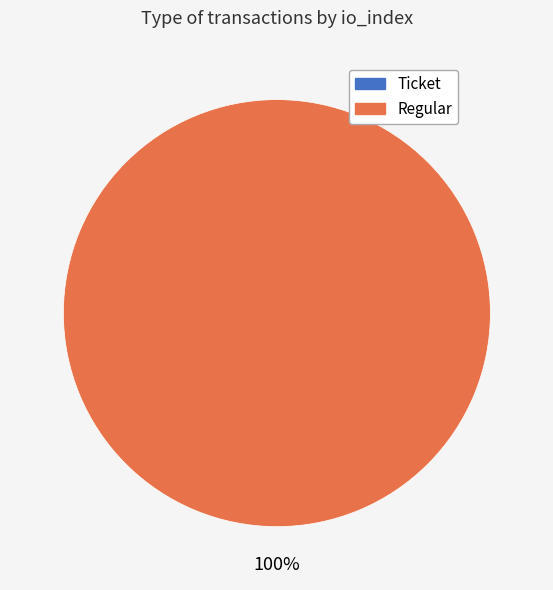

How many slices are in this pie chart?

2